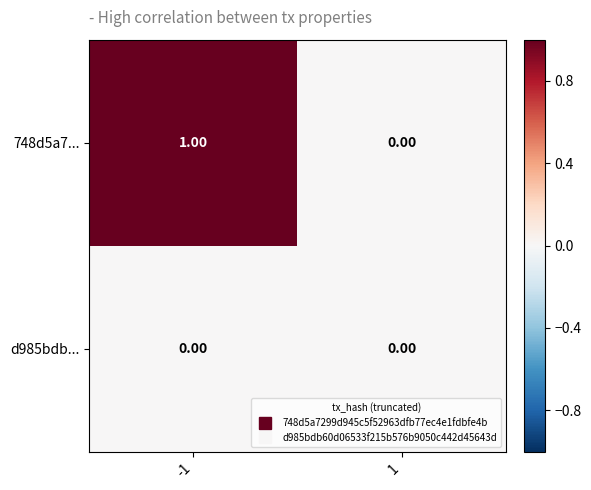

How many values in the 748d5a7... series are below 1?

1